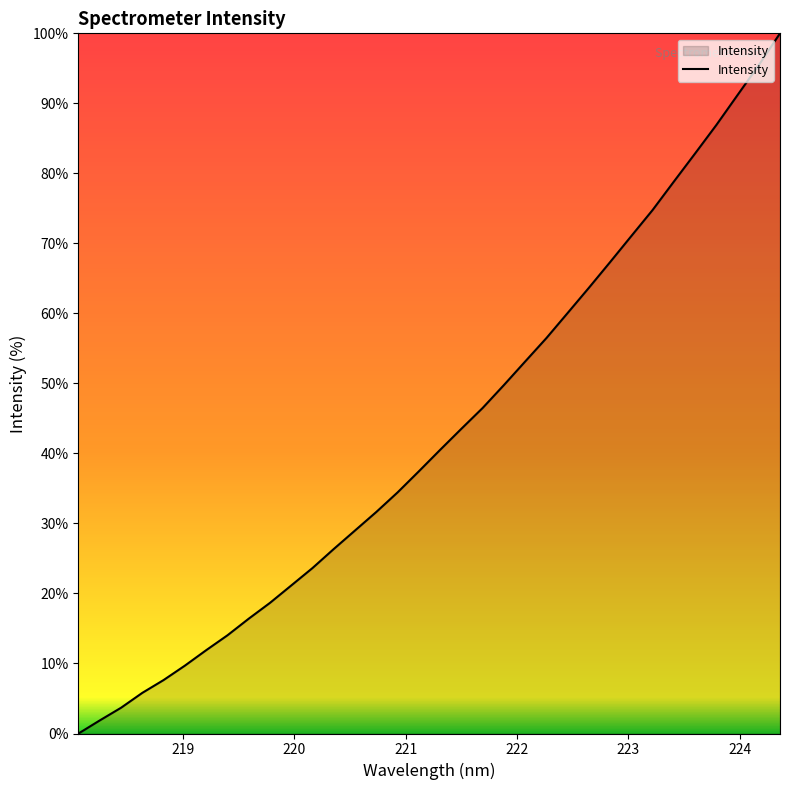

How many positive values are there?

33